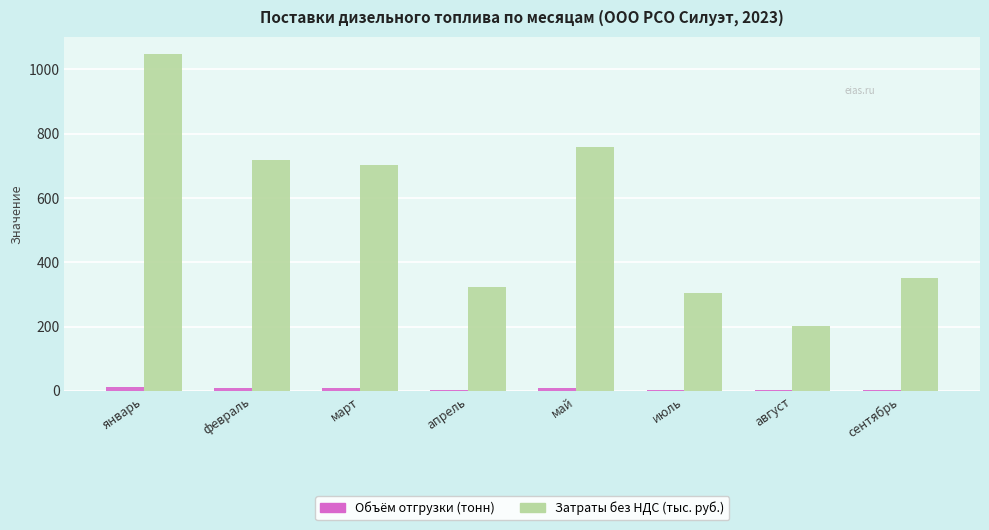

Between апрель and июль, which series saw the biggest shift?

Затраты без НДС (тыс. руб.)